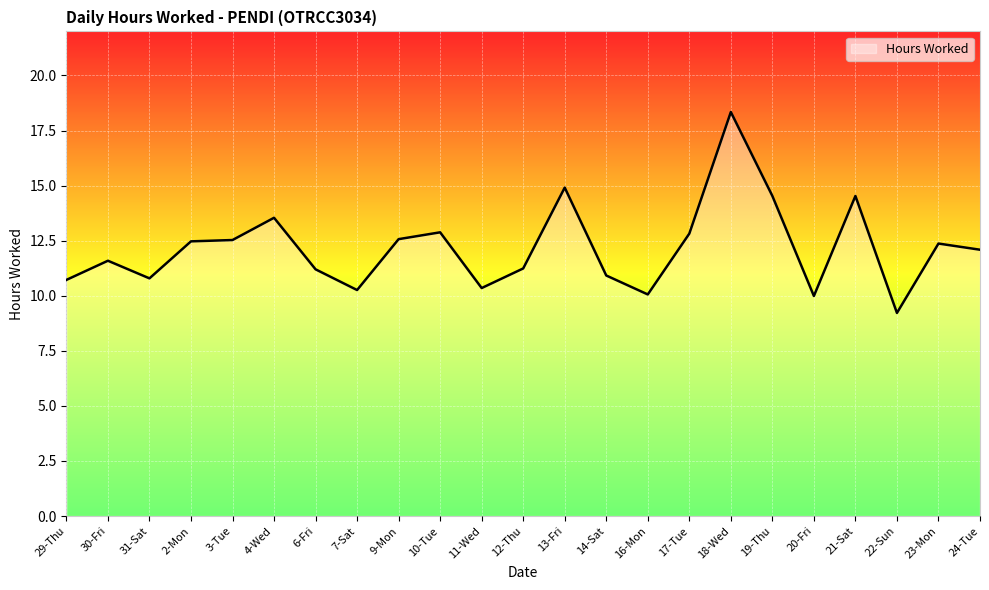

True or false: the data shows 5.0 at 12-Thu.

False